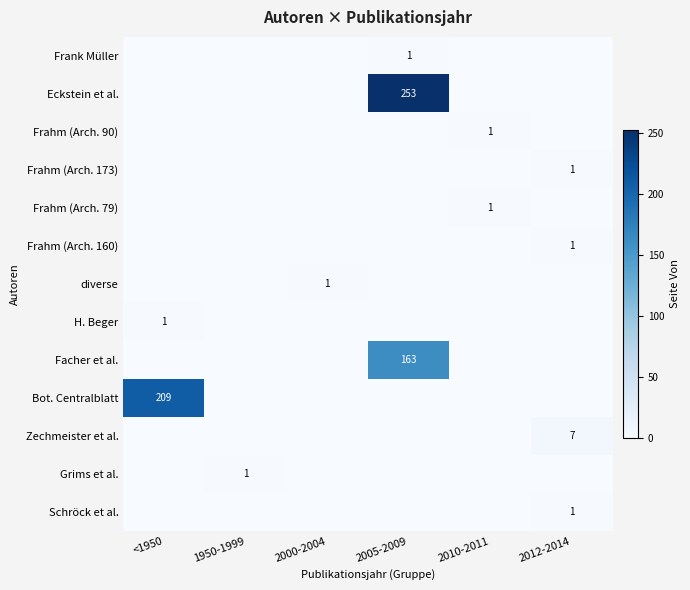

The value of Bot. Centralblatt at <1950 is 209. True or false?

True